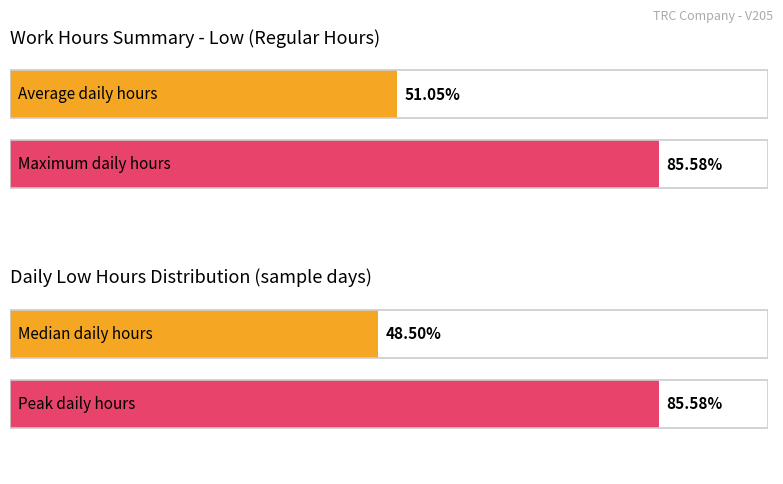

Which series has the largest total across all categories?

Low (hours)